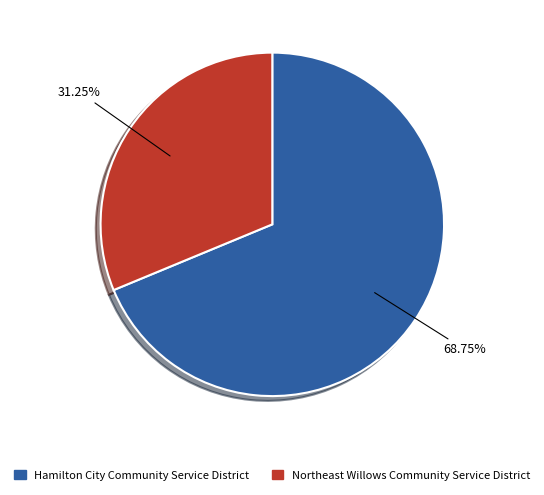

What percentage is the Hamilton City Community Service District slice, to the nearest percent?

69%